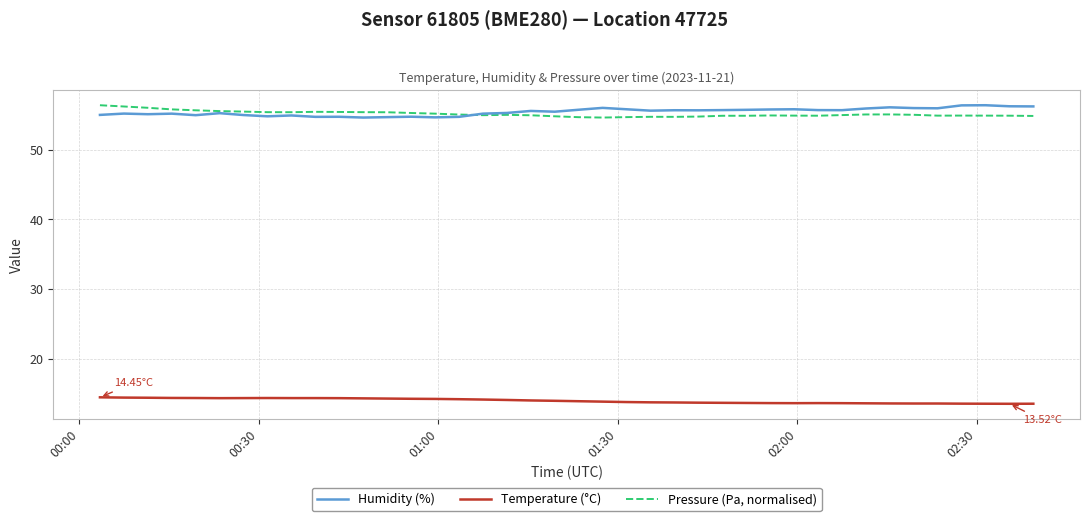

True or false: Temperature (°C) and Humidity (%) cross at least once.

False